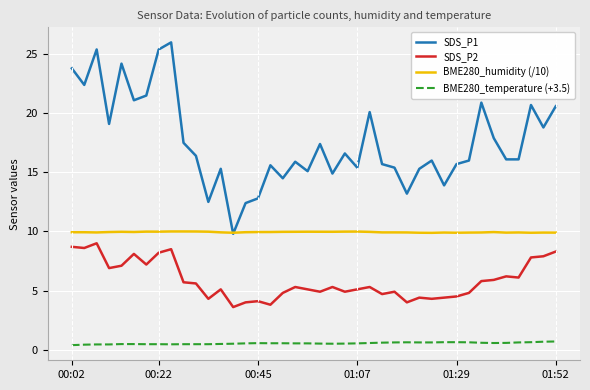

True or false: BME280_temperature (+3.5) and SDS_P2 intersect in this chart.

False